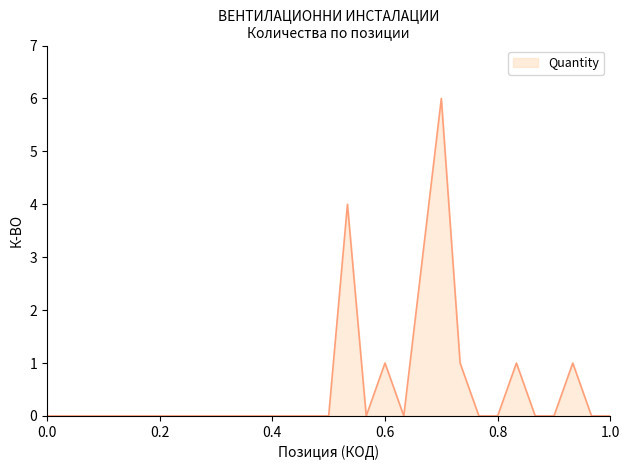

What is the maximum value shown in the chart?

6